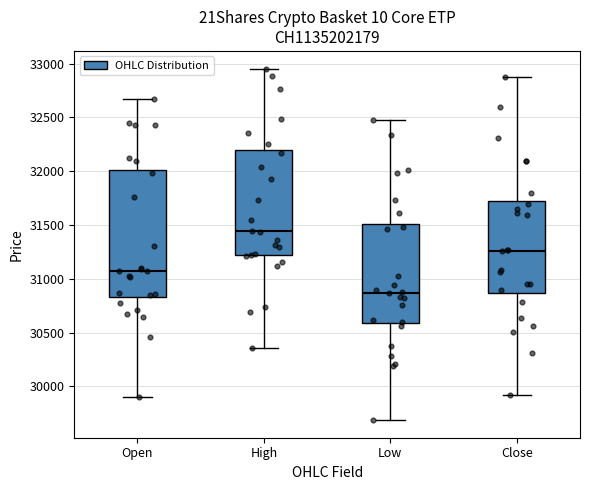

Reading left to right, transcribe this box plot: for each box, give where its median line is, the range the box spans, and where its two whiskers end, as read against the y-axis. The values are not printed on the chart, so give them approximately, as read against the axis.

Open: median 31050, box 30850 to 32000, whiskers 29900 to 32650
High: median 31450, box 31200 to 32200, whiskers 30350 to 32950
Low: median 30850, box 30600 to 31500, whiskers 29700 to 32500
Close: median 31250, box 30850 to 31700, whiskers 29900 to 32900